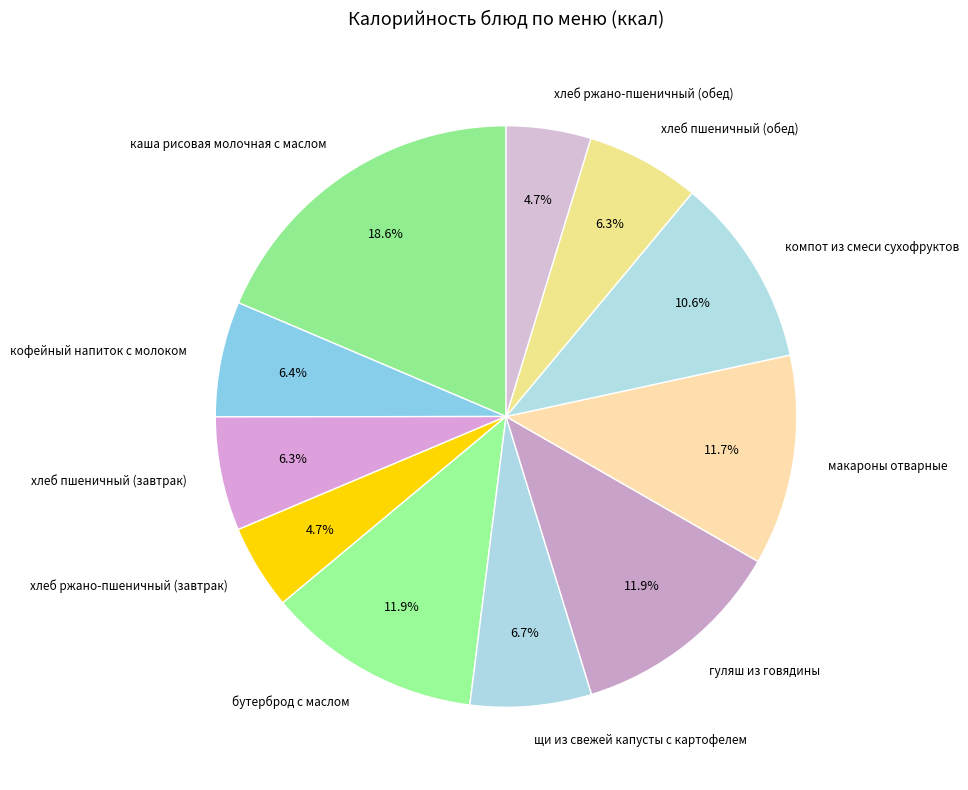

Is the sum of макароны отварные and компот из смеси сухофруктов greater than half?

No